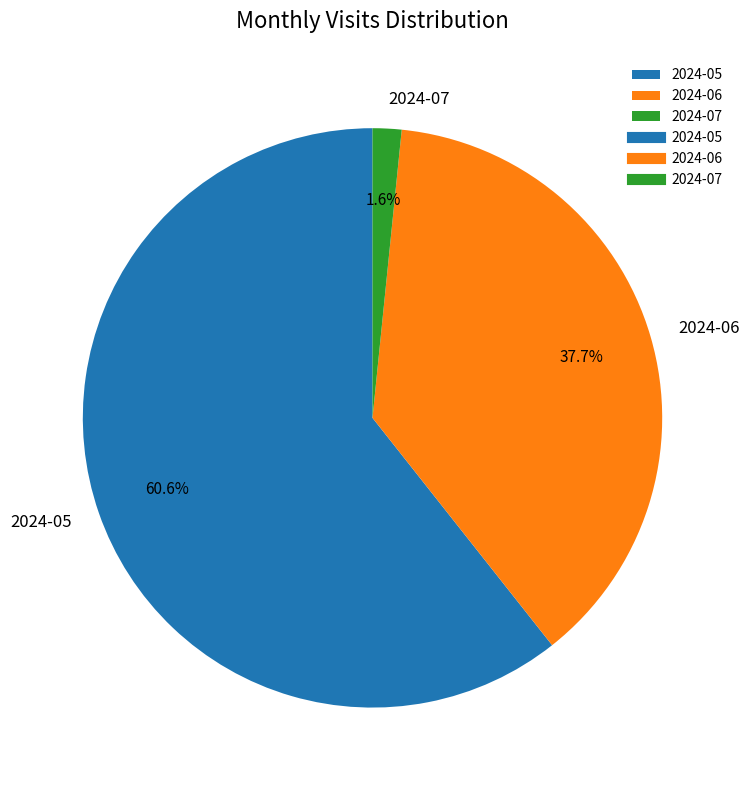

To the nearest percent, what is the combined percentage of 2024-07 and 2024-06?

39%